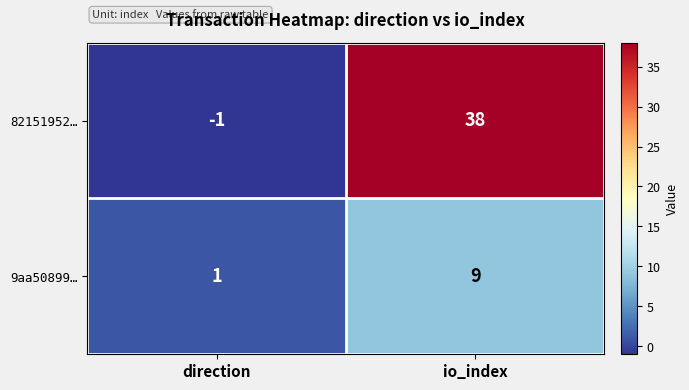

At which category does the chart reach its minimum across all series?

direction